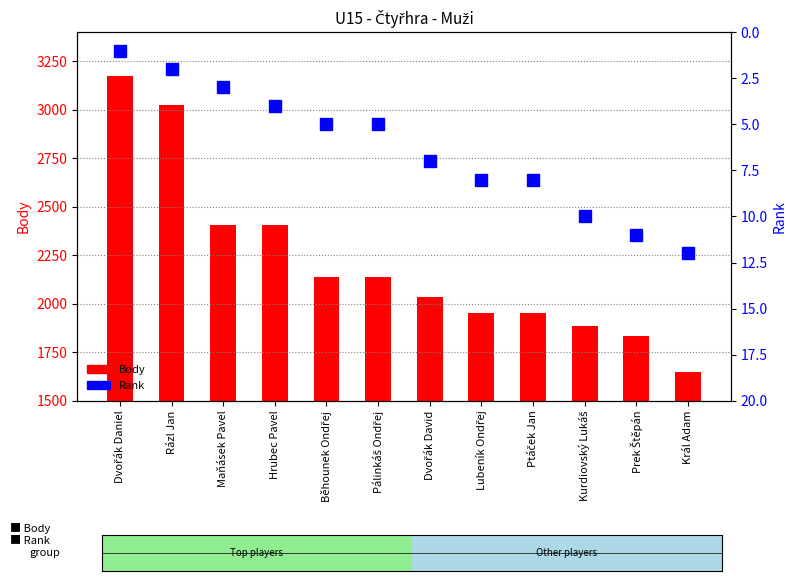

Reading left to right, list all the values displayed in this chart.

Body: 3176	3024	2408	2405	2136	2136	2036	1950	1950	1886	1836	1650
Rank: 1	2	3	4	5	5	7	8	8	10	11	12